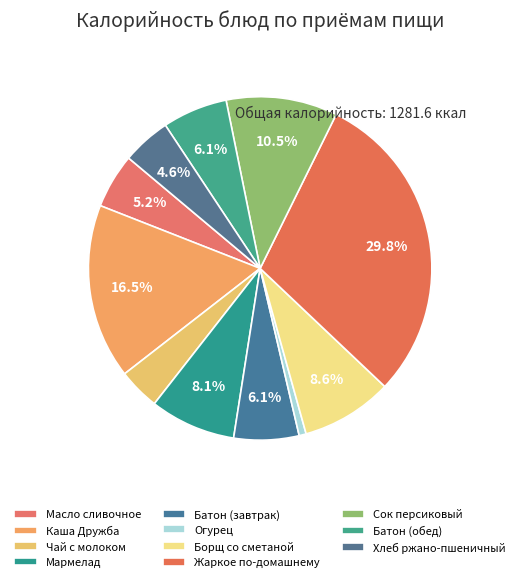

To the nearest percent, what portion does Чай с молоком represent?

4%